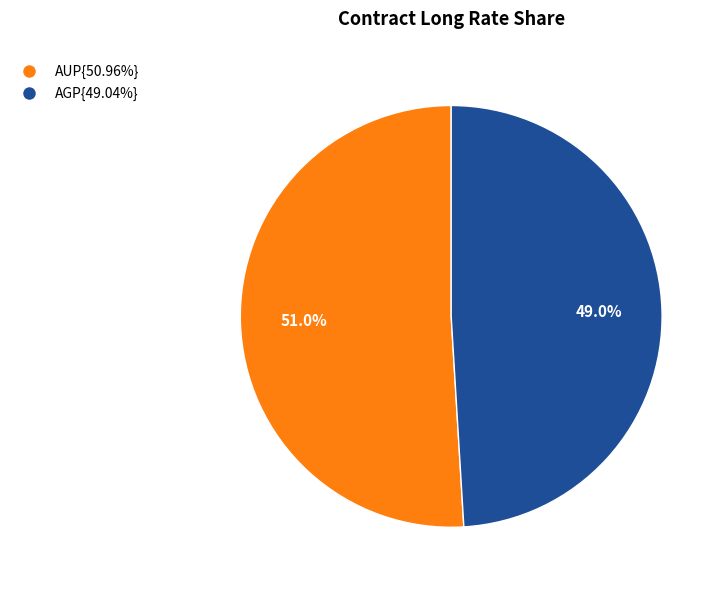

Is there a majority slice in this chart?

Yes